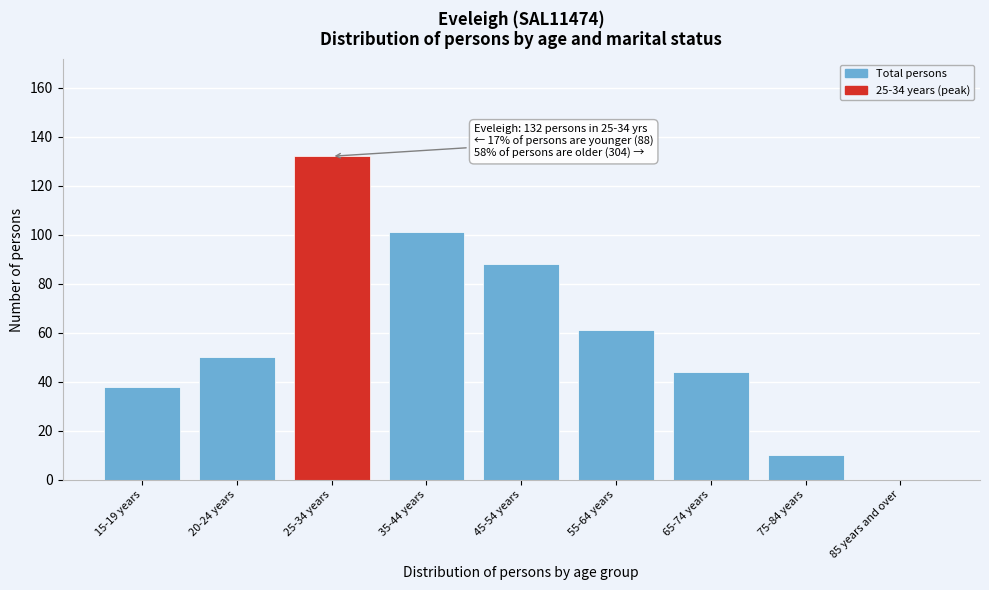

Reading left to right, what are all the values shown in this chart?

15-19 years=38	20-24 years=50	25-34 years=132	35-44 years=101	45-54 years=88	55-64 years=61	65-74 years=44	75-84 years=10	85 years and over=0